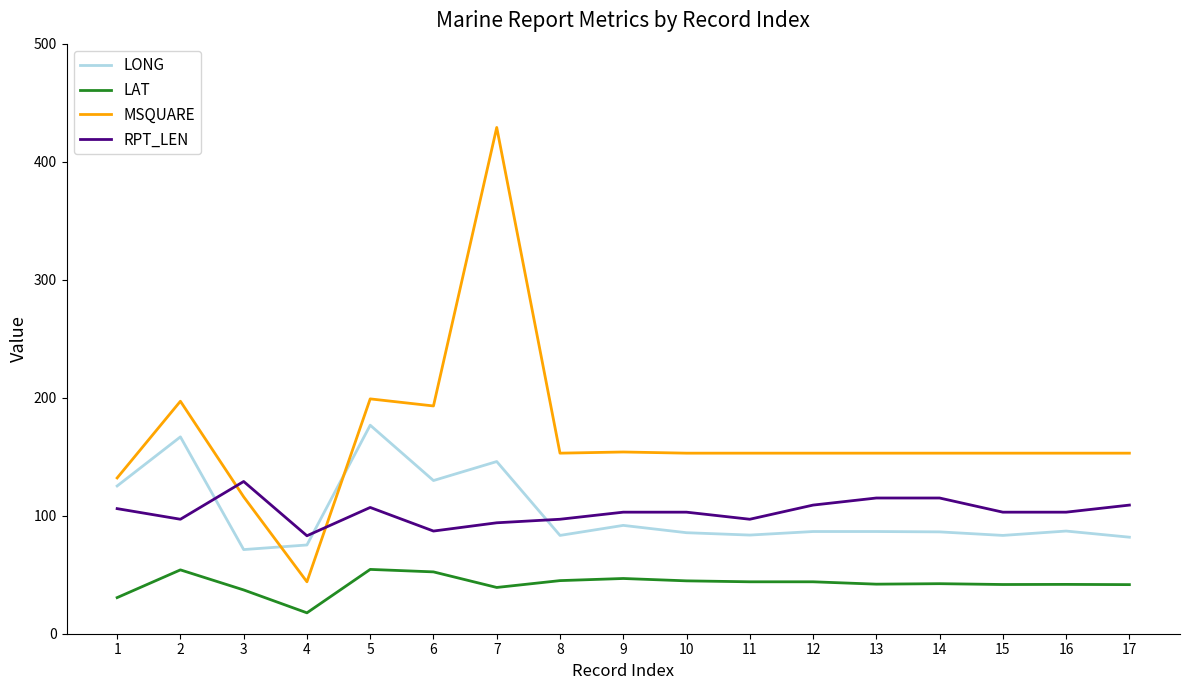

What is the spread (max minus min) of values at 13?

111.0